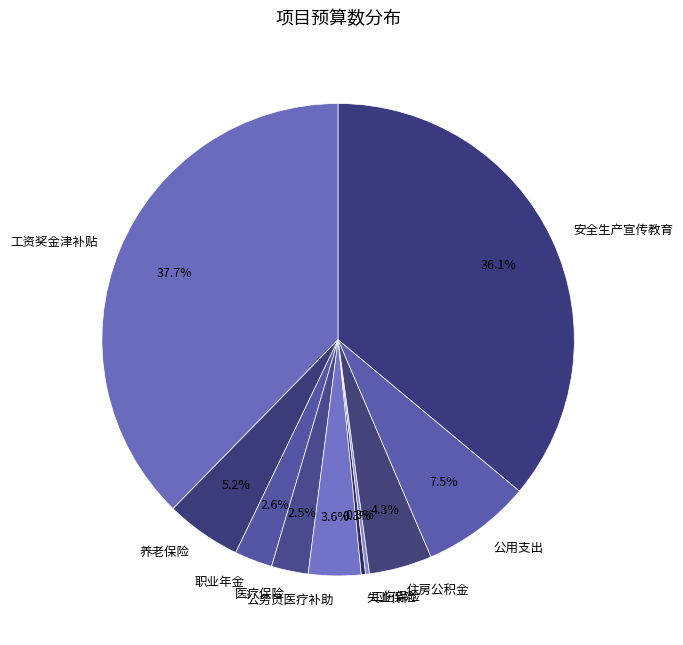

Is it true that 公务员医疗补助 is 12% of the pie?

False